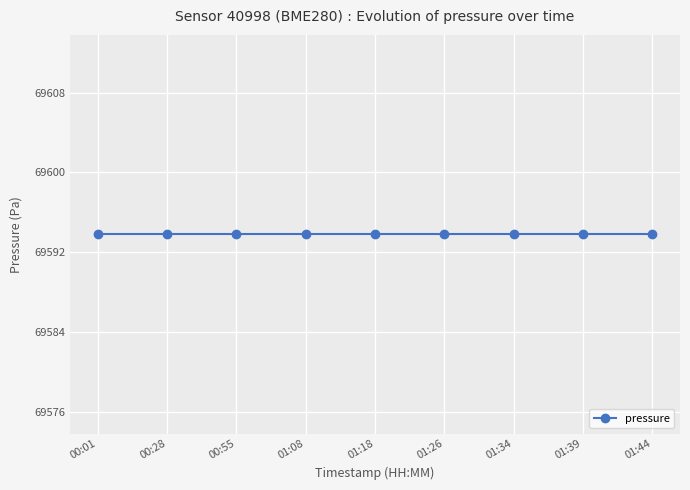

True or false: pressure has more than 2 interior local peaks.

False